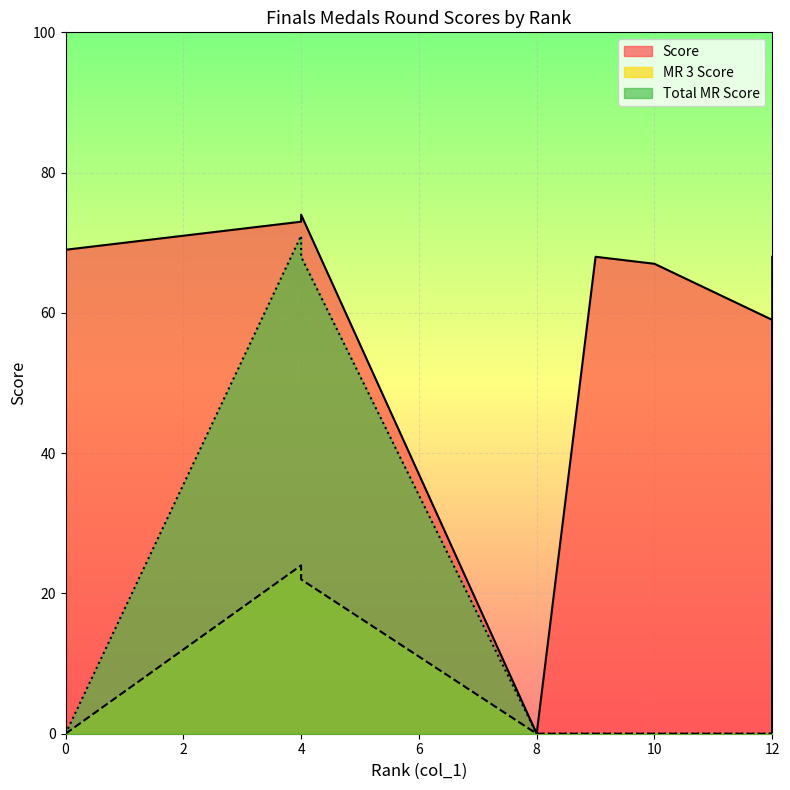

How many interior local valleys does the Score series have?

2